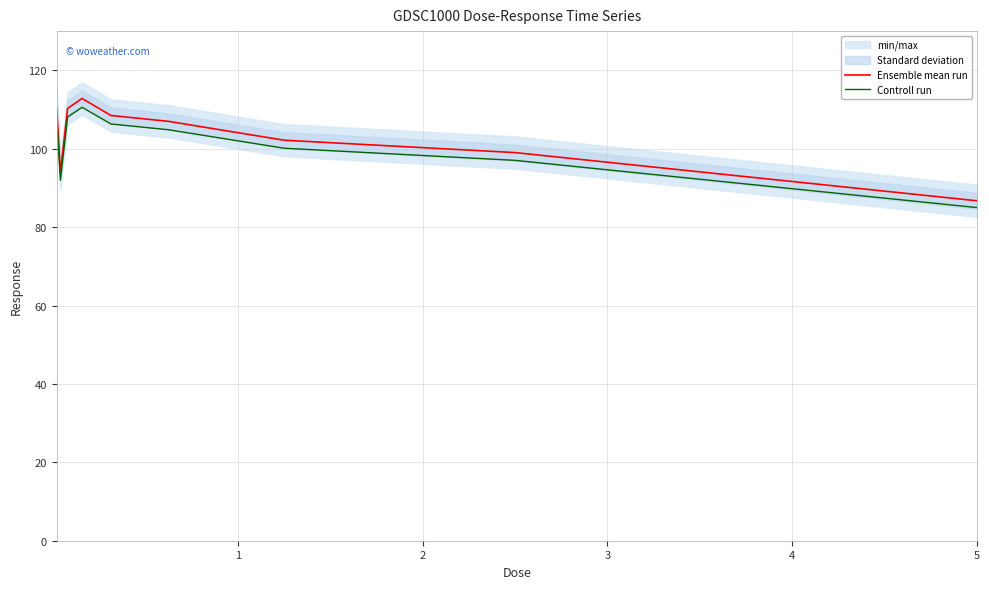

Is this an area chart (filled region under the line)?

No